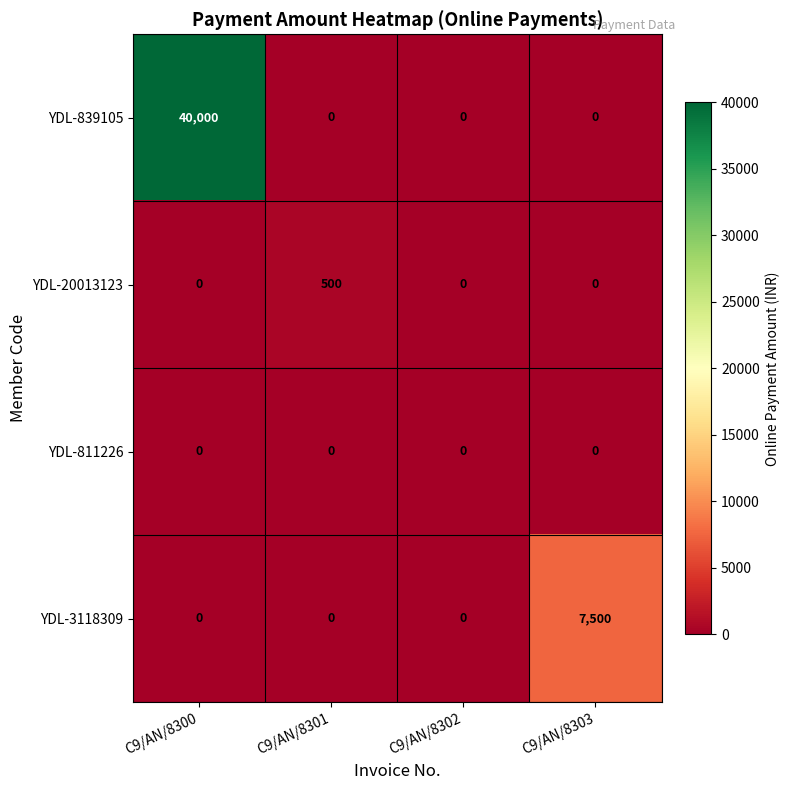

The YDL-3118309 series shows 0 at C9/AN/8300. True or false?

True